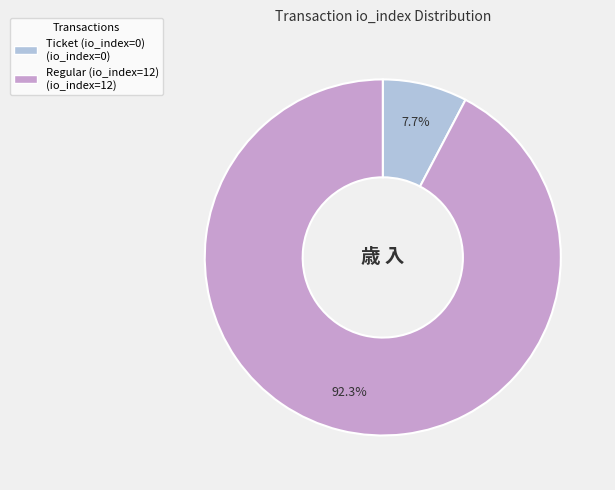

What percentage is the Regular (io_index=12) slice, to the nearest percent?

92%